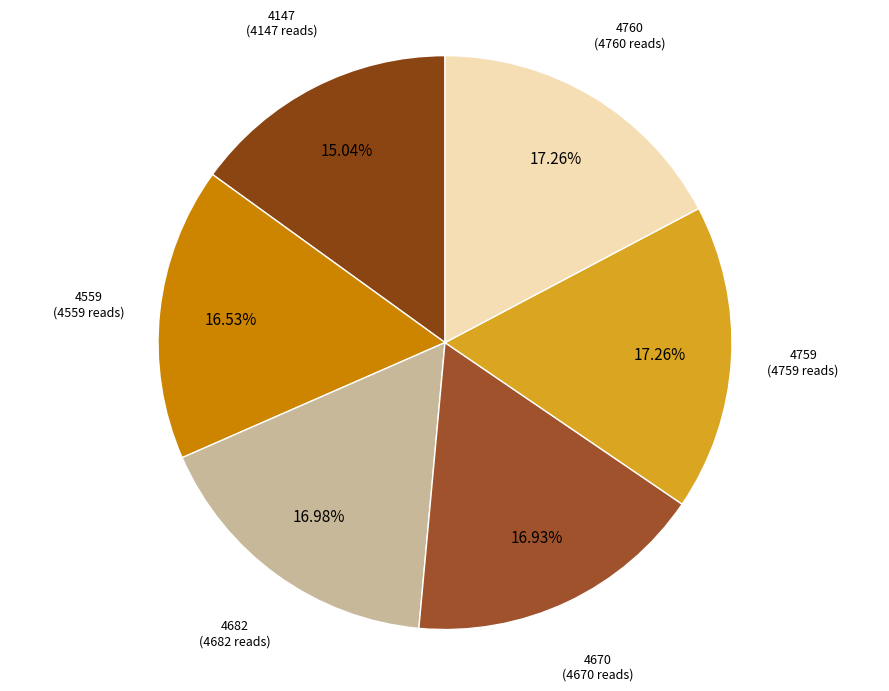

To the nearest percent, what is the average slice percentage?

17%